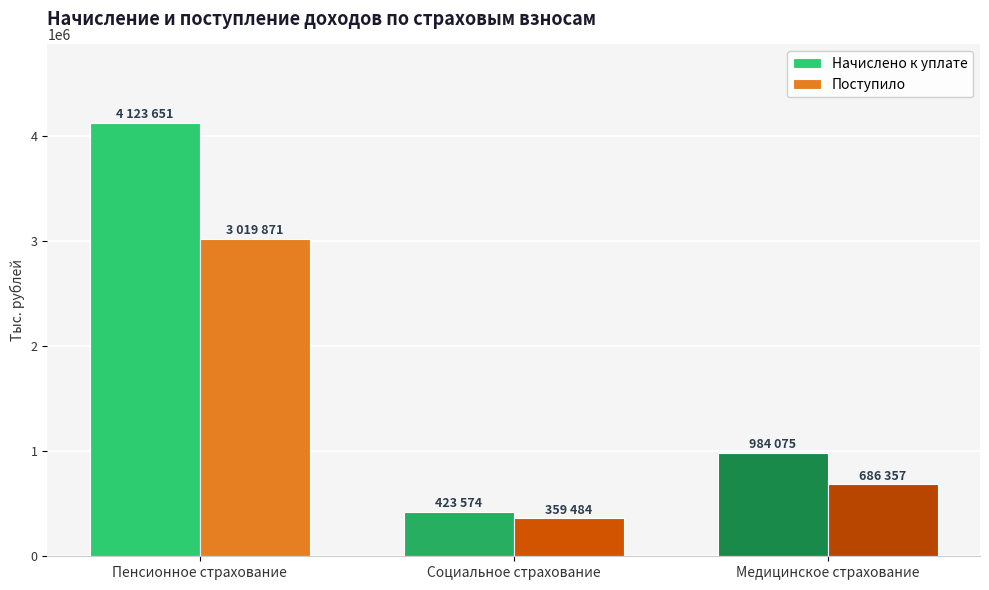

The Начислено к уплате series shows 423574 at Социальное страхование. True or false?

True